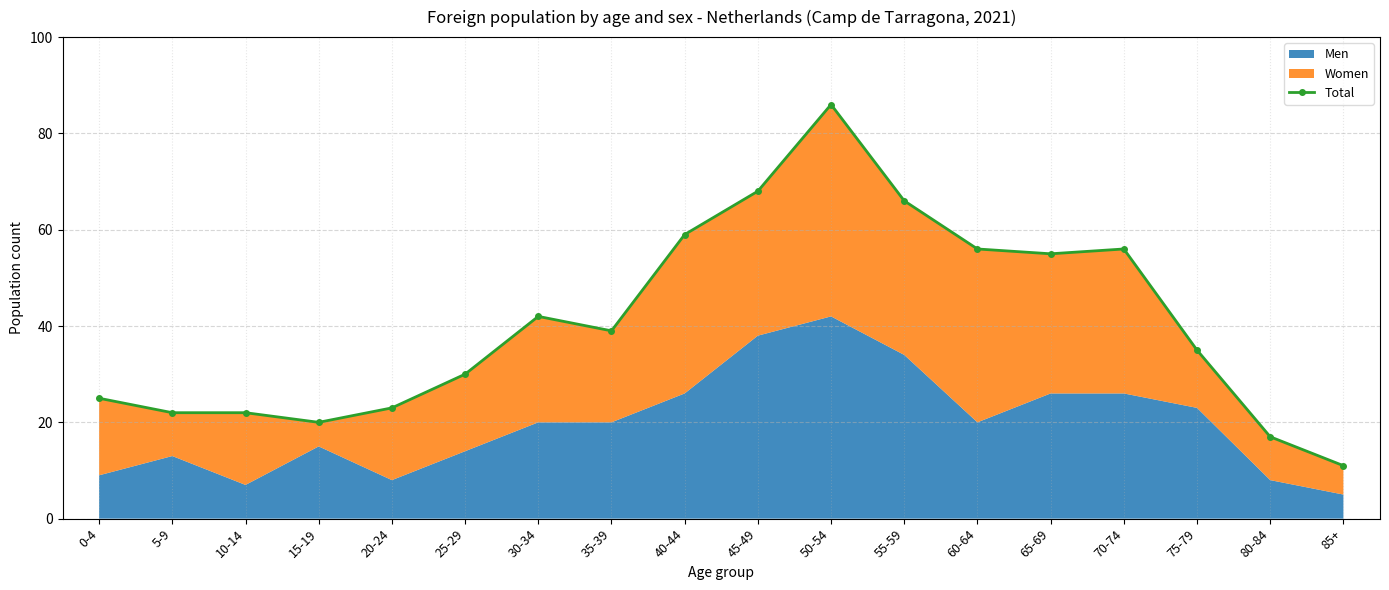

How many interior local peaks (higher than both neighbors) does the data have?

3